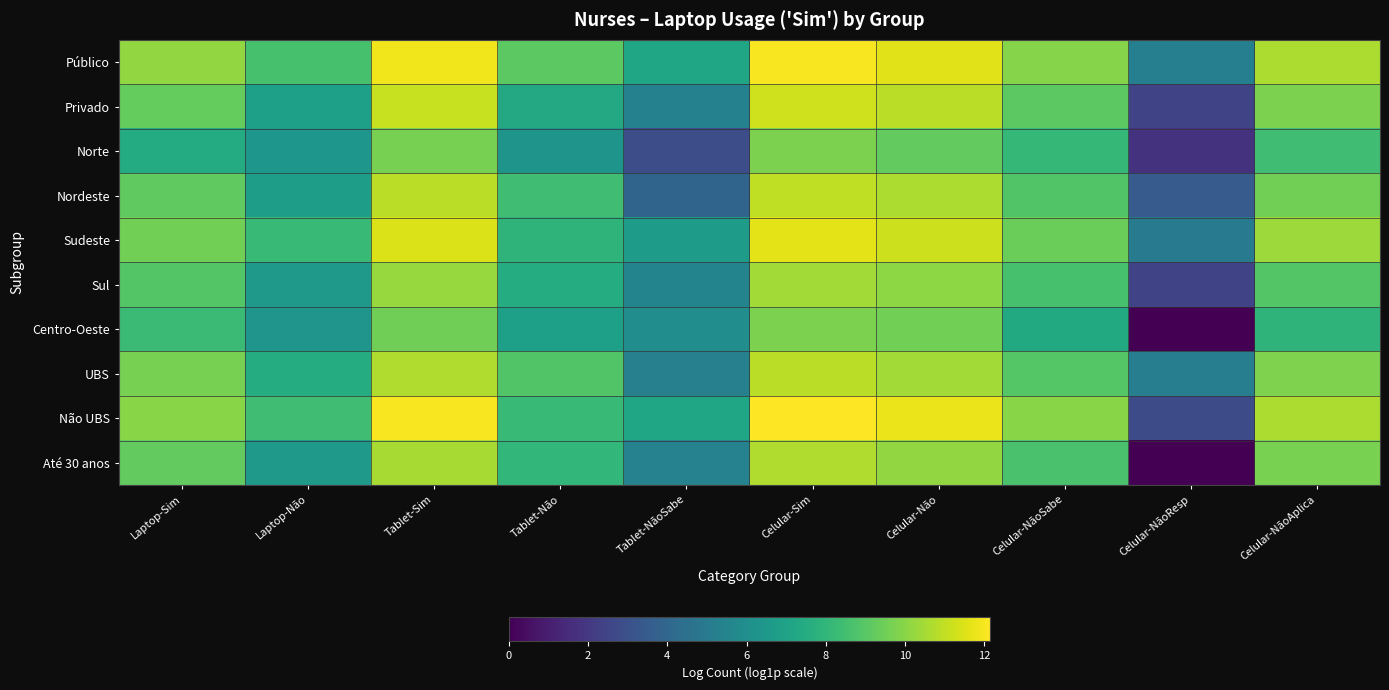

Reading right to left, list all the values displayed in this chart.

Público: Celular-NãoAplica=10.7	Celular-NãoResp=5.2	Celular-NãoSabe=9.9	Celular-Não=11.6	Celular-Sim=12.0	Tablet-NãoSabe=7.2	Tablet-Não=9.1	Tablet-Sim=11.9	Laptop-Não=8.6	Laptop-Sim=10.2
Privado: Celular-NãoAplica=9.7	Celular-NãoResp=2.5	Celular-NãoSabe=9.1	Celular-Não=10.9	Celular-Sim=11.3	Tablet-NãoSabe=5.3	Tablet-Não=7.3	Tablet-Sim=11.1	Laptop-Não=6.9	Laptop-Sim=9.3
Norte: Celular-NãoAplica=8.4	Celular-NãoResp=1.8	Celular-NãoSabe=8.1	Celular-Não=9.2	Celular-Sim=9.8	Tablet-NãoSabe=2.9	Tablet-Não=6.3	Tablet-Sim=9.6	Laptop-Não=6.4	Laptop-Sim=7.5
Nordeste: Celular-NãoAplica=9.6	Celular-NãoResp=3.5	Celular-NãoSabe=8.8	Celular-Não=10.6	Celular-Sim=11.0	Tablet-NãoSabe=3.9	Tablet-Não=8.4	Tablet-Sim=10.9	Laptop-Não=6.8	Laptop-Sim=9.2
Sudeste: Celular-NãoAplica=10.4	Celular-NãoResp=5.0	Celular-NãoSabe=9.4	Celular-Não=11.2	Celular-Sim=11.7	Tablet-NãoSabe=6.7	Tablet-Não=7.9	Tablet-Sim=11.5	Laptop-Não=8.2	Laptop-Sim=9.6
Sul: Celular-NãoAplica=8.9	Celular-NãoResp=2.5	Celular-NãoSabe=8.6	Celular-Não=10.1	Celular-Sim=10.5	Tablet-NãoSabe=5.5	Tablet-Não=7.5	Tablet-Sim=10.3	Laptop-Não=6.6	Laptop-Sim=8.9
Centro-Oeste: Celular-NãoAplica=7.9	Celular-NãoResp=0.0	Celular-NãoSabe=7.4	Celular-Não=9.5	Celular-Sim=9.7	Tablet-NãoSabe=6.0	Tablet-Não=6.8	Tablet-Sim=9.5	Laptop-Não=6.4	Laptop-Sim=8.3
UBS: Celular-NãoAplica=9.8	Celular-NãoResp=5.2	Celular-NãoSabe=9.0	Celular-Não=10.5	Celular-Sim=10.9	Tablet-NãoSabe=5.3	Tablet-Não=8.8	Tablet-Sim=10.7	Laptop-Não=7.5	Laptop-Sim=9.6
Não UBS: Celular-NãoAplica=10.7	Celular-NãoResp=2.8	Celular-NãoSabe=10.0	Celular-Não=11.8	Celular-Sim=12.1	Tablet-NãoSabe=7.2	Tablet-Não=8.2	Tablet-Sim=12.0	Laptop-Não=8.4	Laptop-Sim=10.0
Até 30 anos: Celular-NãoAplica=9.7	Celular-NãoResp=0.0	Celular-NãoSabe=8.7	Celular-Não=10.2	Celular-Sim=10.7	Tablet-NãoSabe=5.4	Tablet-Não=8.1	Tablet-Sim=10.6	Laptop-Não=6.6	Laptop-Sim=9.2